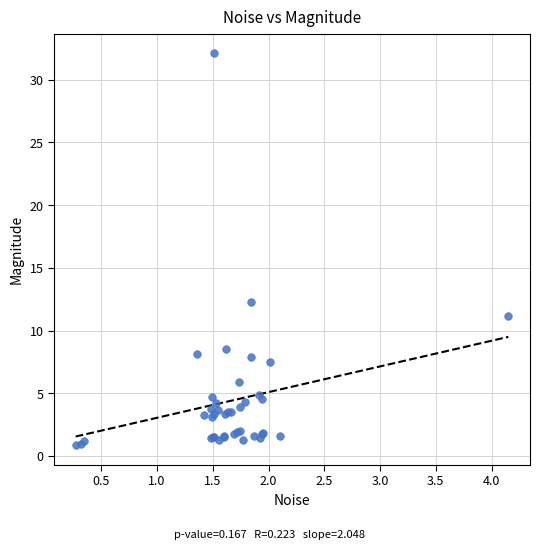

What Y value in the scatter plot is closest to 16?

12.3